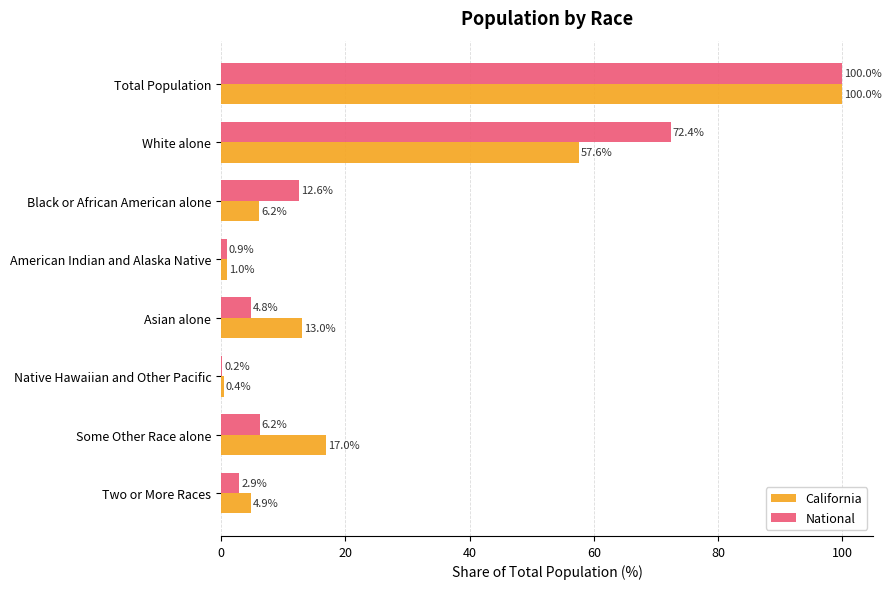

At which category is the sum across all series the highest?

Total Population